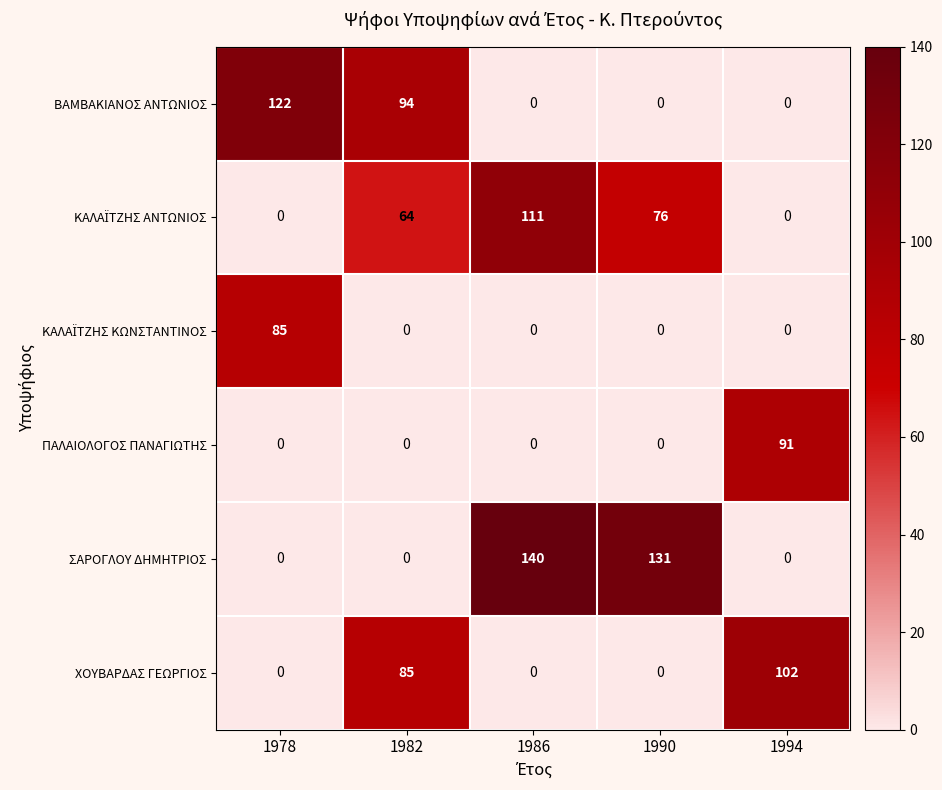

At which label is ΒΑΜΒΑΚΙΑΝΟΣ ΑΝΤΩΝΙΟΣ closest to 61?

1982